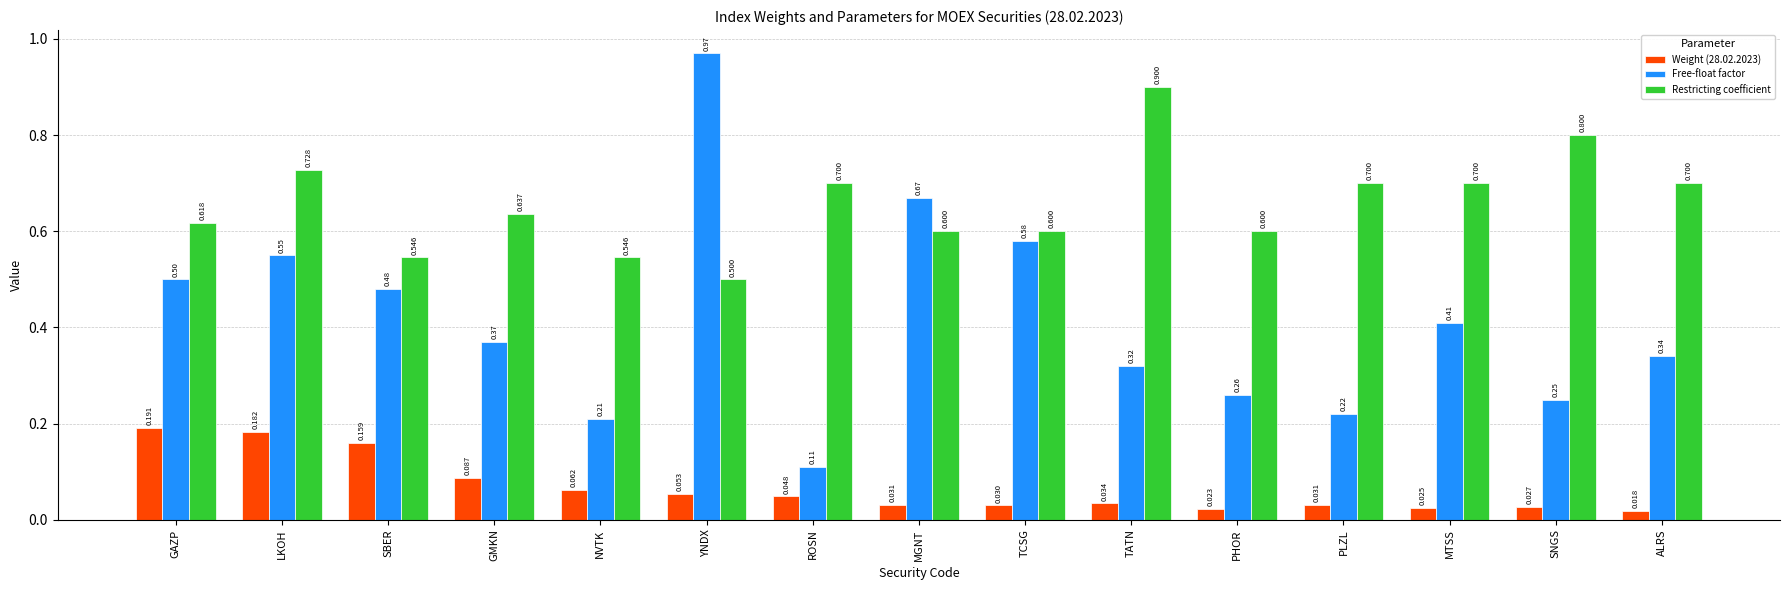

Which series has the largest range (max minus min)?

Free-float factor